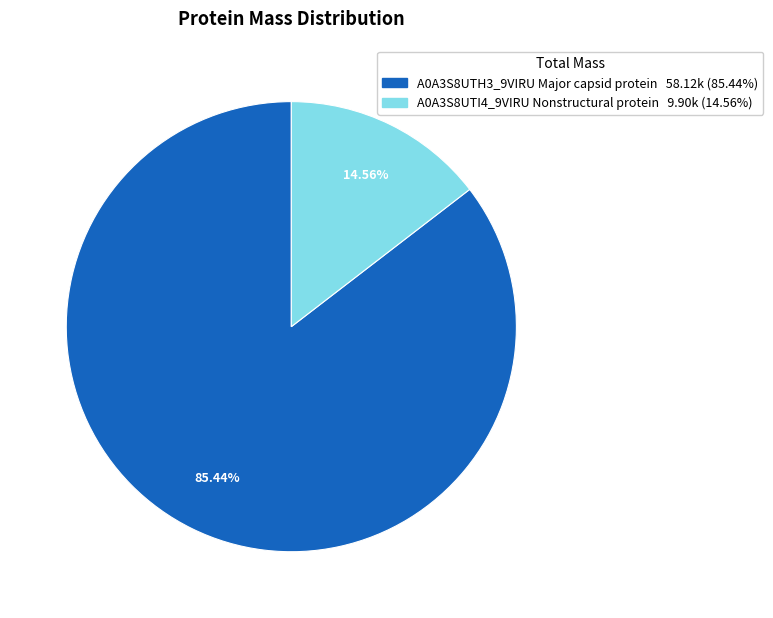

Rank the categories by value from highest to lowest.

A0A3S8UTH3_9VIRU Major capsid protein, A0A3S8UTI4_9VIRU Nonstructural protein